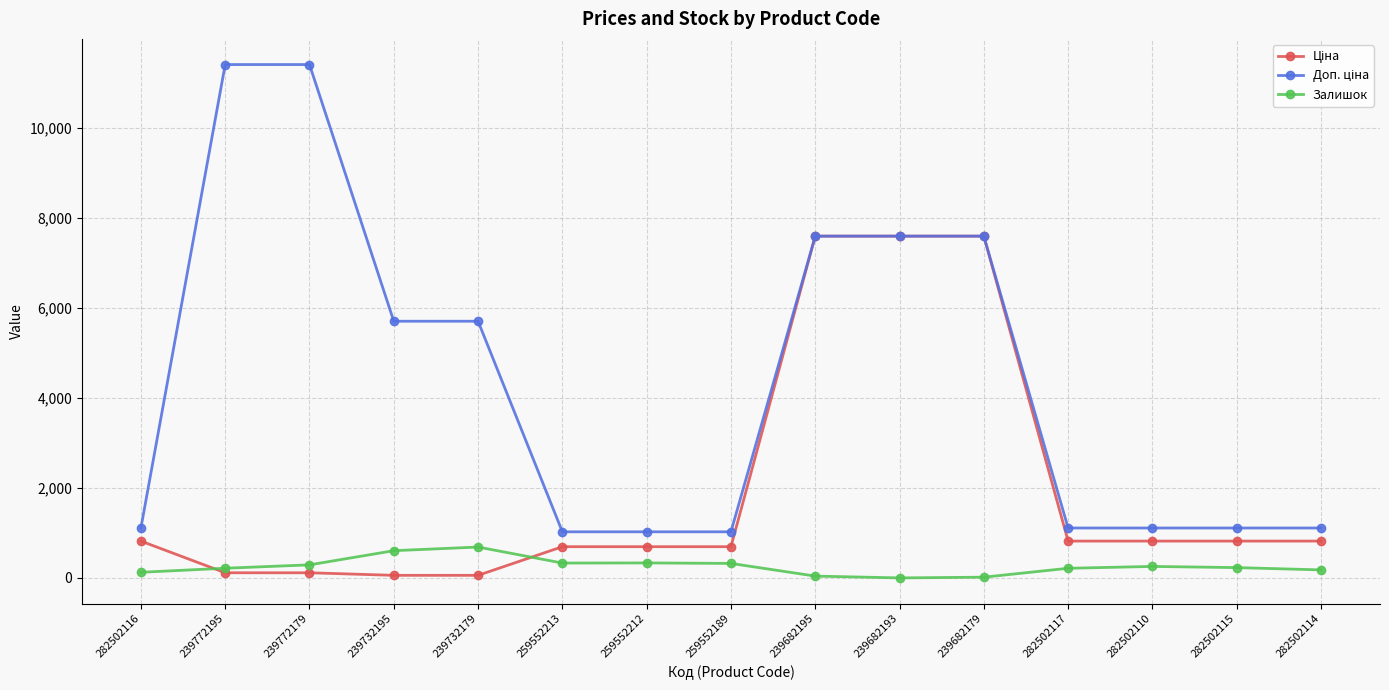

What is the value of the Залишок point at the 13th from the left?

255.0